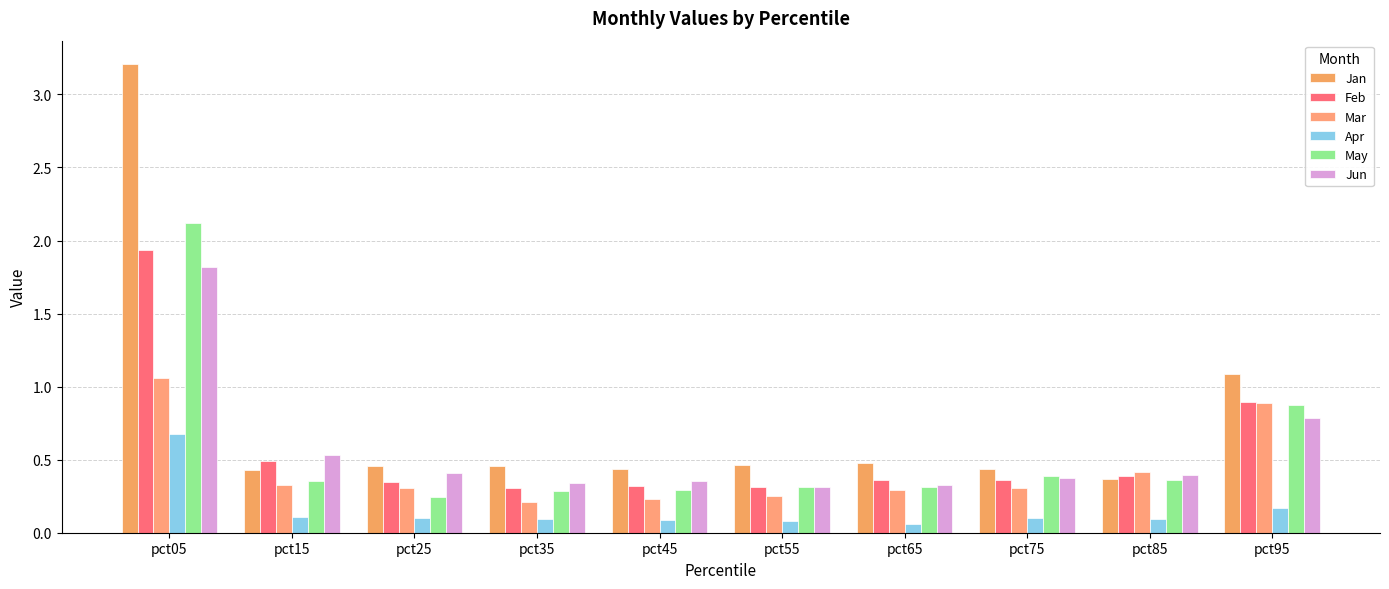

How many groups of bars are there?

10